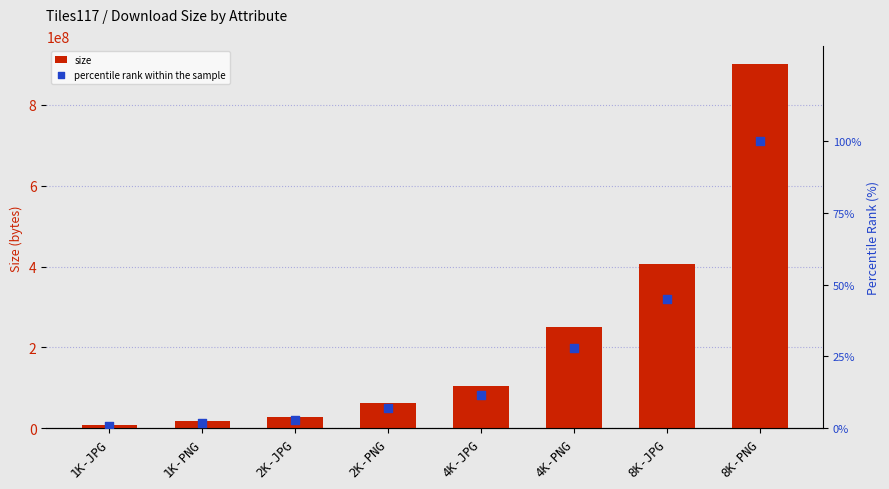

What is the total value across all series at 8K-PNG?

899594232.0